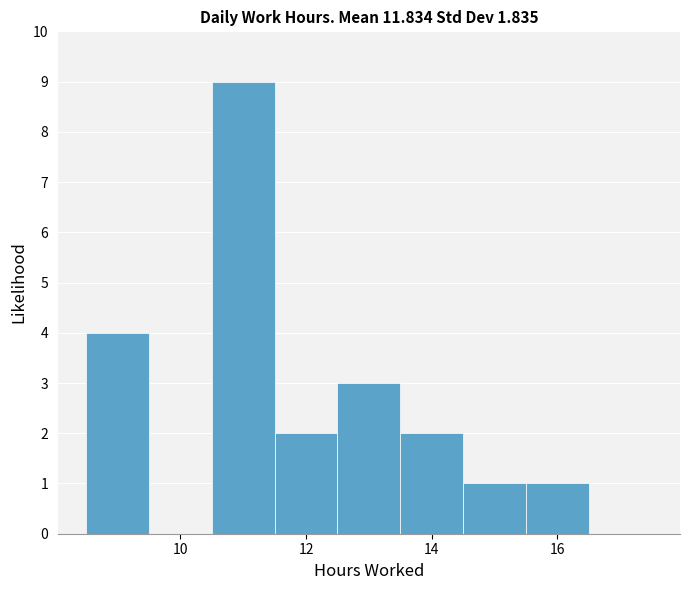

How tall is the bar that spans 12.5 to 13.5 on the x-axis? Neither the bar edges nor the heights are printed on the chart, so give them approximately, as read against the axes.

3